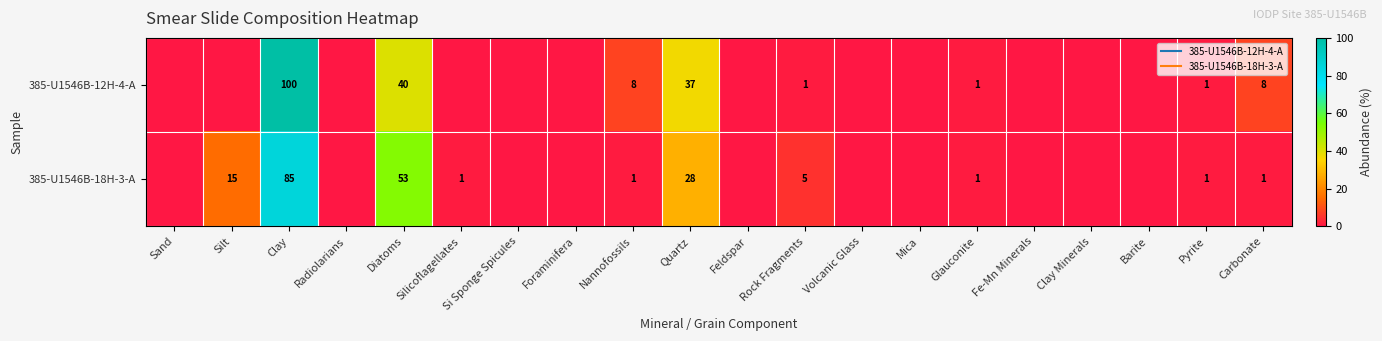

What is the difference between the maximum and minimum values in the 385-U1546B-18H-3-A series?

85